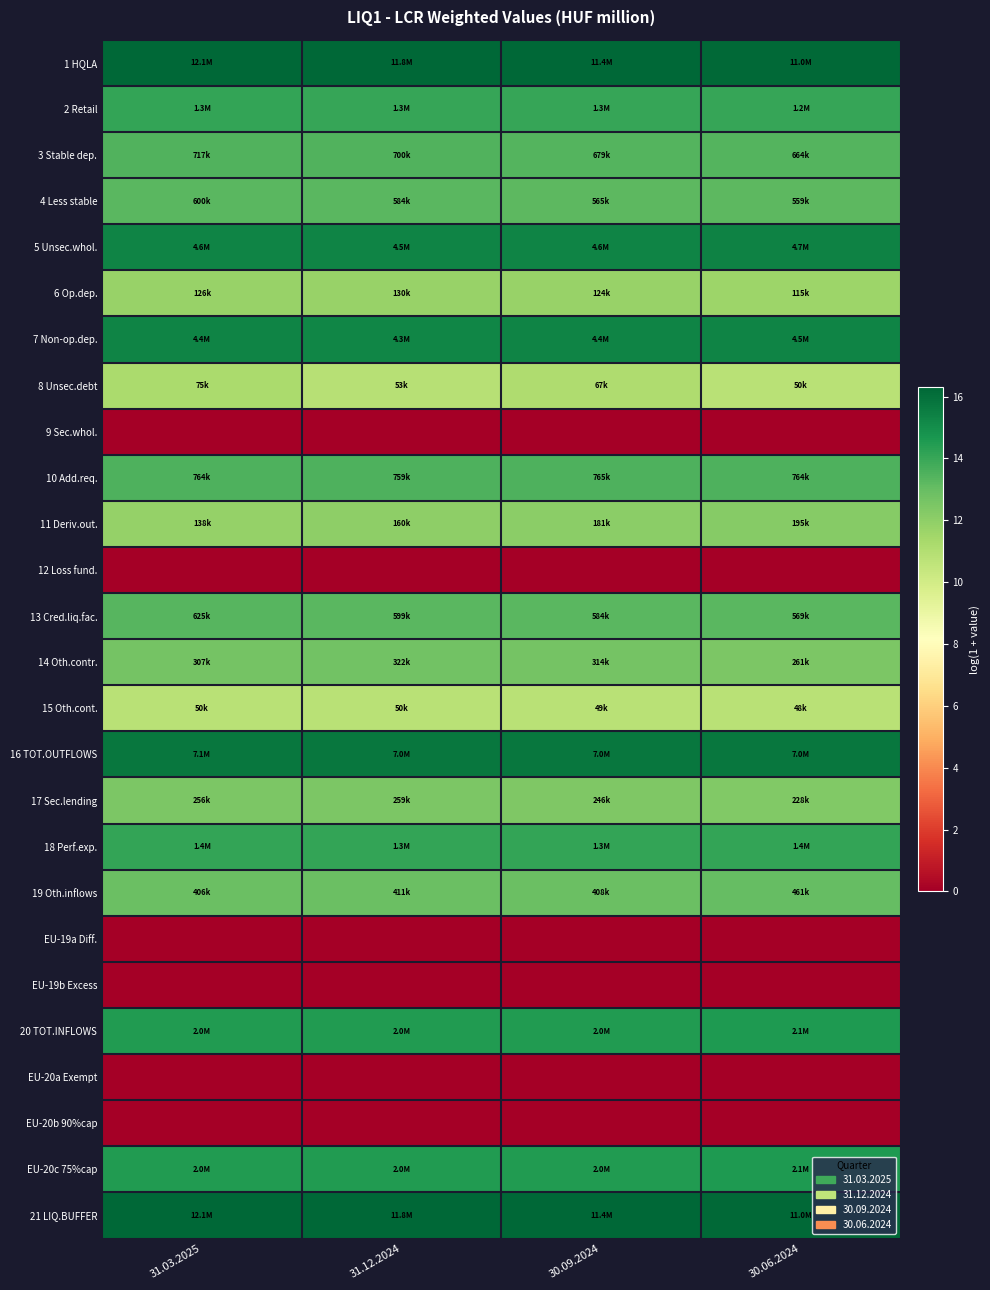

Reading left to right, what are all the values shown in this chart?

1 HQLA: 31.03.2025=16.3	31.12.2024=16.3	30.09.2024=16.3	30.06.2024=16.2
2 Retail: 31.03.2025=14.1	31.12.2024=14.1	30.09.2024=14.0	30.06.2024=14.0
3 Stable dep.: 31.03.2025=13.5	31.12.2024=13.5	30.09.2024=13.4	30.06.2024=13.4
4 Less stable: 31.03.2025=13.3	31.12.2024=13.3	30.09.2024=13.2	30.06.2024=13.2
5 Unsec.whol.: 31.03.2025=15.3	31.12.2024=15.3	30.09.2024=15.3	30.06.2024=15.4
6 Op.dep.: 31.03.2025=11.7	31.12.2024=11.8	30.09.2024=11.7	30.06.2024=11.7
7 Non-op.dep.: 31.03.2025=15.3	31.12.2024=15.3	30.09.2024=15.3	30.06.2024=15.3
8 Unsec.debt: 31.03.2025=11.2	31.12.2024=10.9	30.09.2024=11.1	30.06.2024=10.8
9 Sec.whol.: 31.03.2025=0.0	31.12.2024=0.0	30.09.2024=0.0	30.06.2024=0.0
10 Add.req.: 31.03.2025=13.5	31.12.2024=13.5	30.09.2024=13.5	30.06.2024=13.5
11 Deriv.out.: 31.03.2025=11.8	31.12.2024=12.0	30.09.2024=12.1	30.06.2024=12.2
12 Loss fund.: 31.03.2025=0.0	31.12.2024=0.0	30.09.2024=0.0	30.06.2024=0.0
13 Cred.liq.fac.: 31.03.2025=13.3	31.12.2024=13.3	30.09.2024=13.3	30.06.2024=13.3
14 Oth.contr.: 31.03.2025=12.6	31.12.2024=12.7	30.09.2024=12.7	30.06.2024=12.5
15 Oth.cont.: 31.03.2025=10.8	31.12.2024=10.8	30.09.2024=10.8	30.06.2024=10.8
16 TOT.OUTFLOWS: 31.03.2025=15.8	31.12.2024=15.8	30.09.2024=15.8	30.06.2024=15.8
17 Sec.lending: 31.03.2025=12.5	31.12.2024=12.5	30.09.2024=12.4	30.06.2024=12.3
18 Perf.exp.: 31.03.2025=14.1	31.12.2024=14.1	30.09.2024=14.1	30.06.2024=14.1
19 Oth.inflows: 31.03.2025=12.9	31.12.2024=12.9	30.09.2024=12.9	30.06.2024=13.0
EU-19a Diff.: 31.03.2025=0.0	31.12.2024=0.0	30.09.2024=0.0	30.06.2024=0.0
EU-19b Excess: 31.03.2025=0.0	31.12.2024=0.0	30.09.2024=0.0	30.06.2024=0.0
20 TOT.INFLOWS: 31.03.2025=14.5	31.12.2024=14.5	30.09.2024=14.5	30.06.2024=14.5
EU-20a Exempt: 31.03.2025=0.0	31.12.2024=0.0	30.09.2024=0.0	30.06.2024=0.0
EU-20b 90%cap: 31.03.2025=0.0	31.12.2024=0.0	30.09.2024=0.0	30.06.2024=0.0
EU-20c 75%cap: 31.03.2025=14.5	31.12.2024=14.5	30.09.2024=14.5	30.06.2024=14.5
21 LIQ.BUFFER: 31.03.2025=16.3	31.12.2024=16.3	30.09.2024=16.3	30.06.2024=16.2